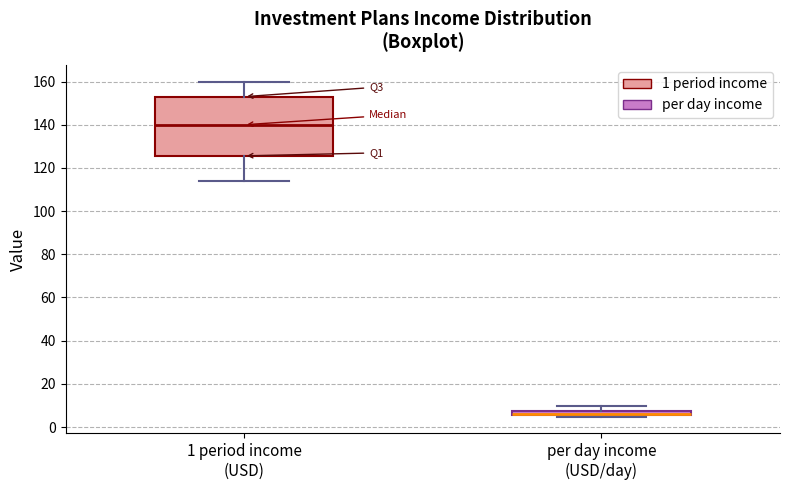

Which box is the tallest, from its lower edge to its upper edge?

1 period income (USD)